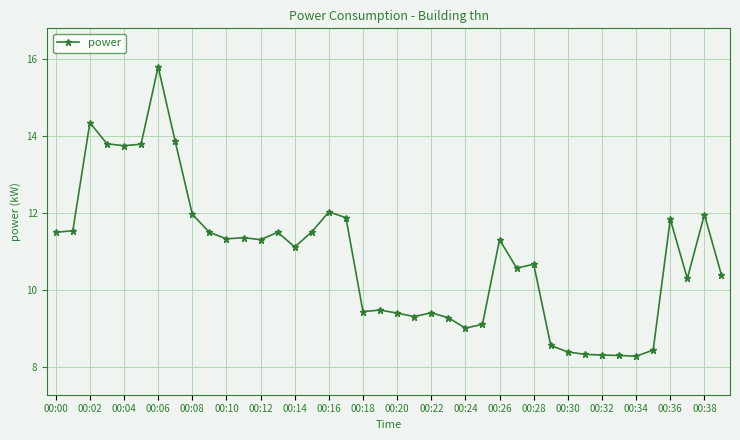

Count the number of categories in the chart.

40